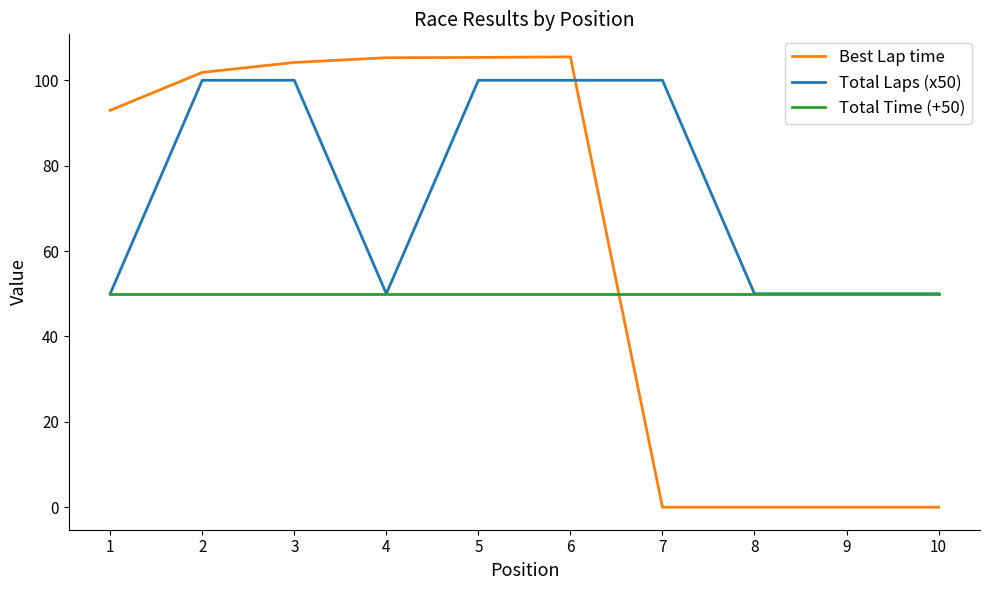

The Total Time (+50) series shows 85.9 at 7. True or false?

False